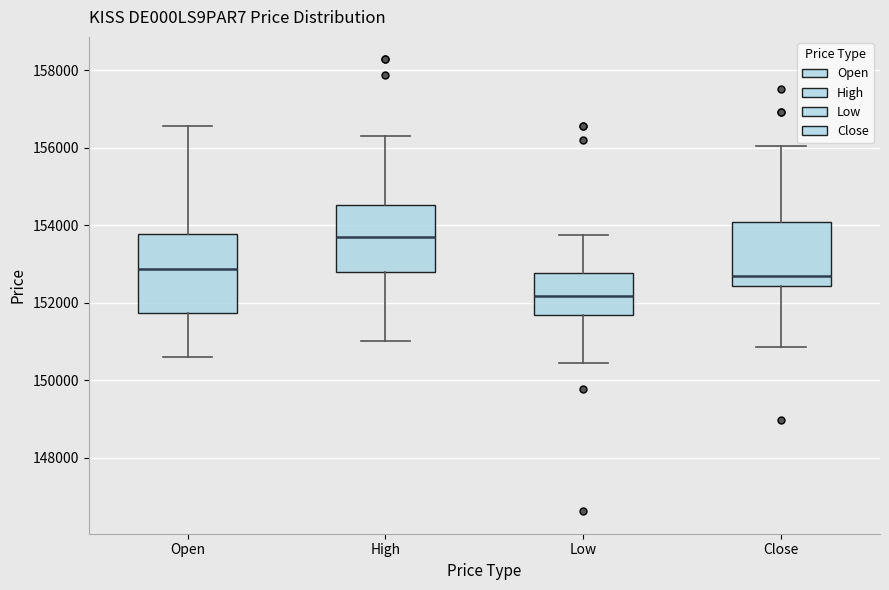

Reading left to right, read every box against the y-axis: the position of its median line, the range the box covers, and the ends of its whiskers. The values are not printed on the chart, so give them approximately, as read against the axis.

Open: median 152800, box 151800 to 153800, whiskers 150600 to 156600
High: median 153600, box 152800 to 154600, whiskers 151000 to 156400
Low: median 152200, box 151600 to 152800, whiskers 150400 to 153800
Close: median 152600, box 152400 to 154000, whiskers 150800 to 156000